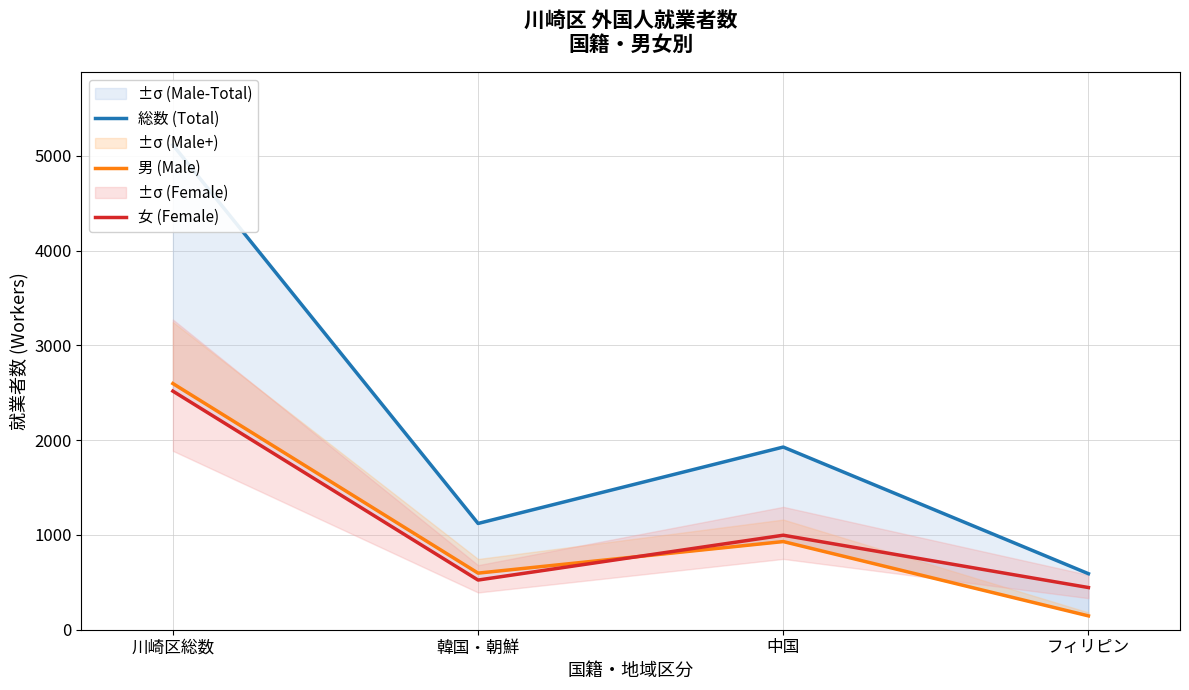

What position from the left is 川崎区総数?

1